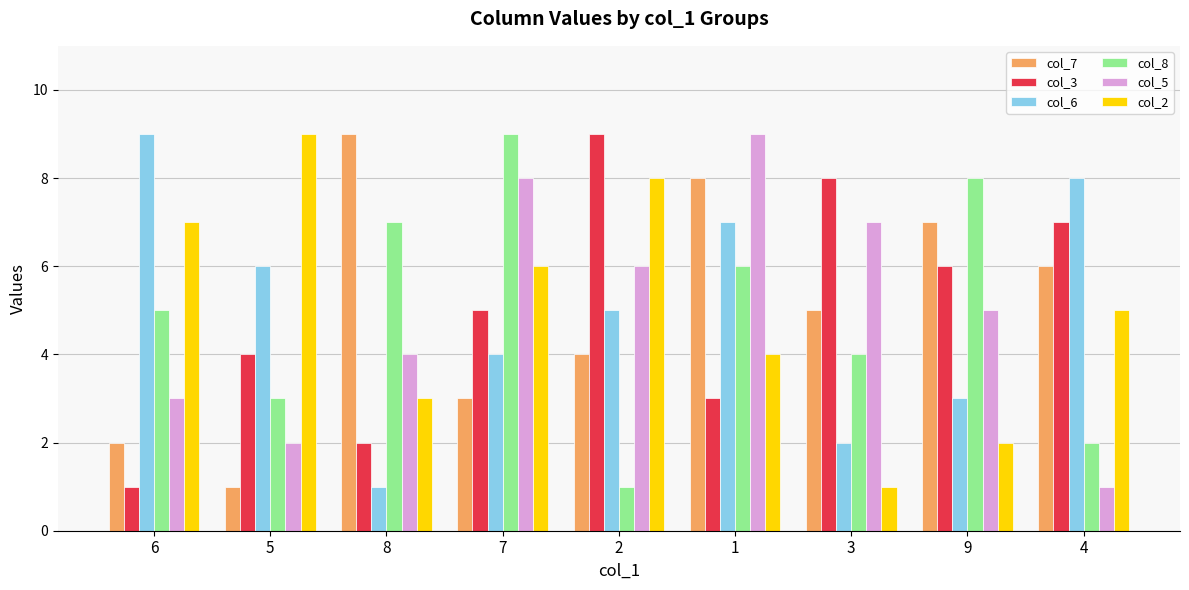

Which category has the highest value in the col_8 series?

7